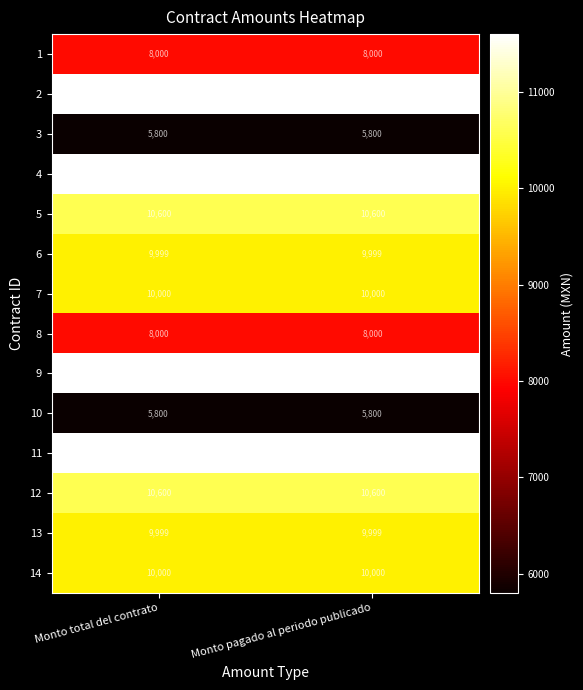

What is the sum of the 7 values at Monto pagado al periodo publicado and Monto total del contrato?

20000